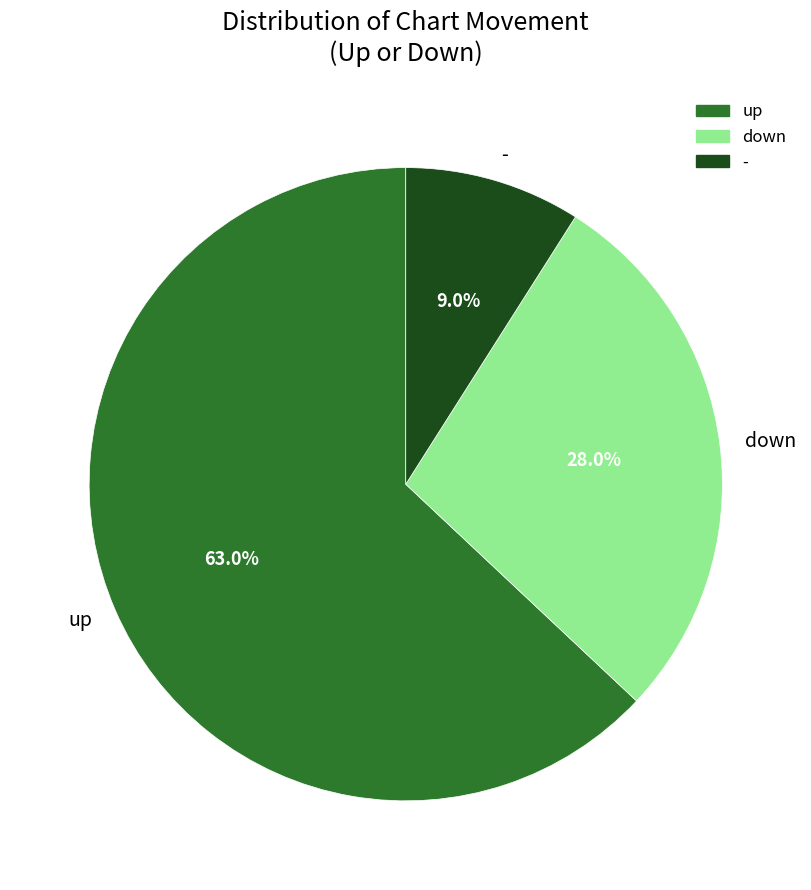

How many segments does this pie chart have?

3